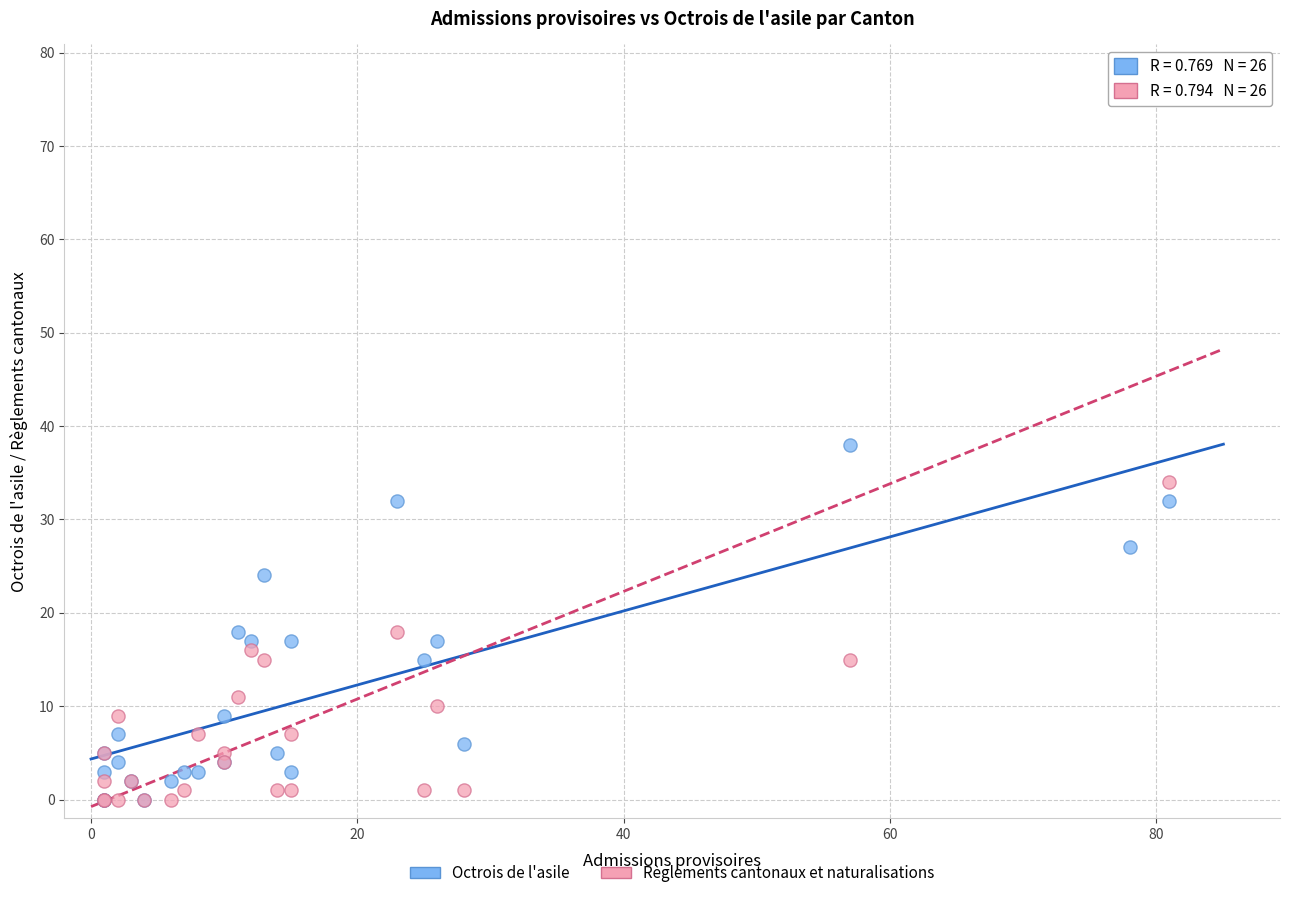

What are all the series names shown in the legend?

Octrois de l'asile, Règlements cantonaux et naturalisations